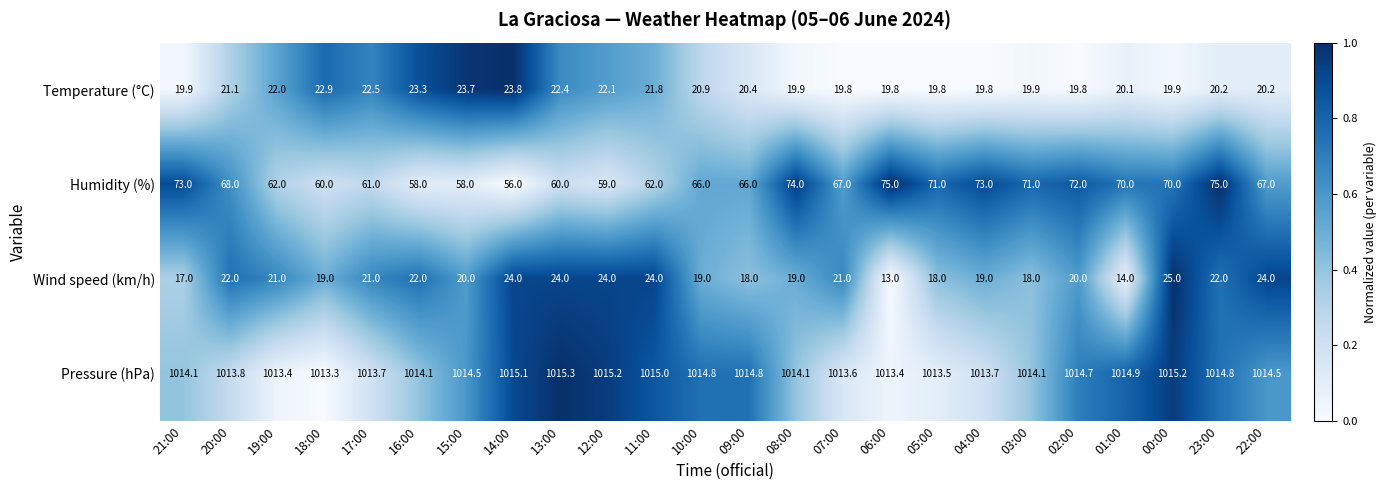

What is the total value across all series at 00:00?

1130.1